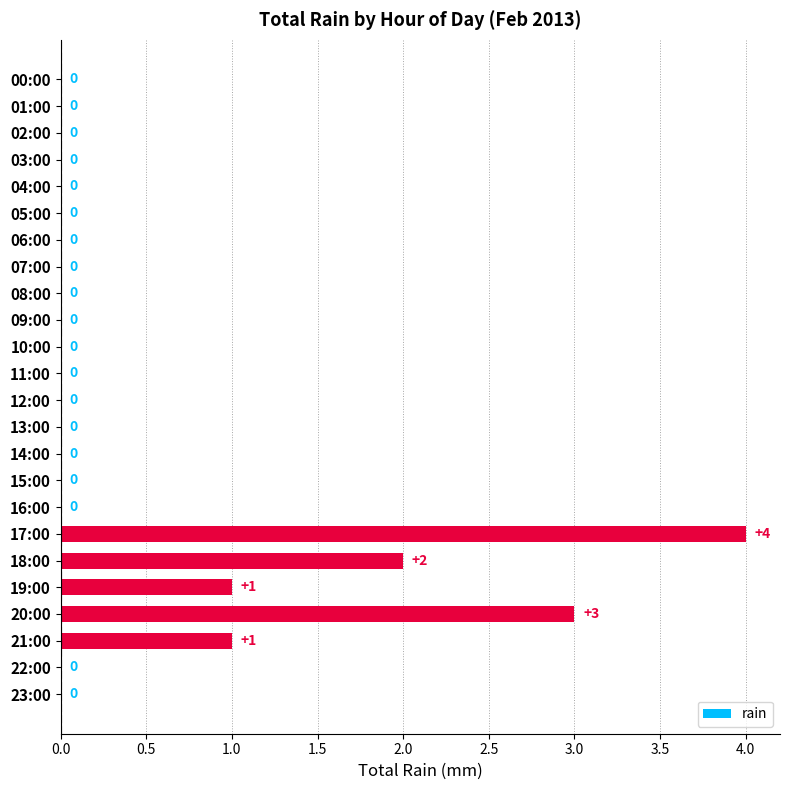

What is the sum of all values?

11